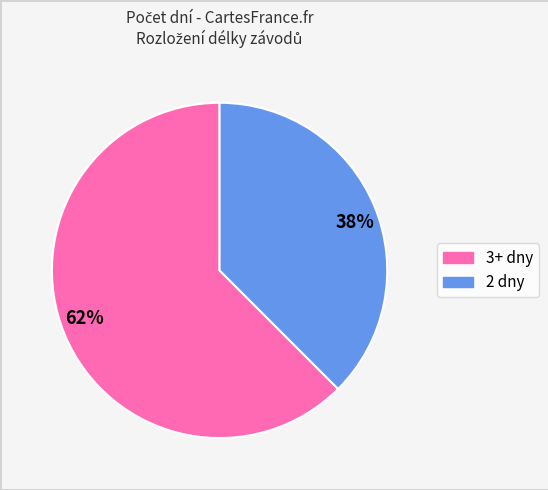

Is there a majority slice in this chart?

Yes